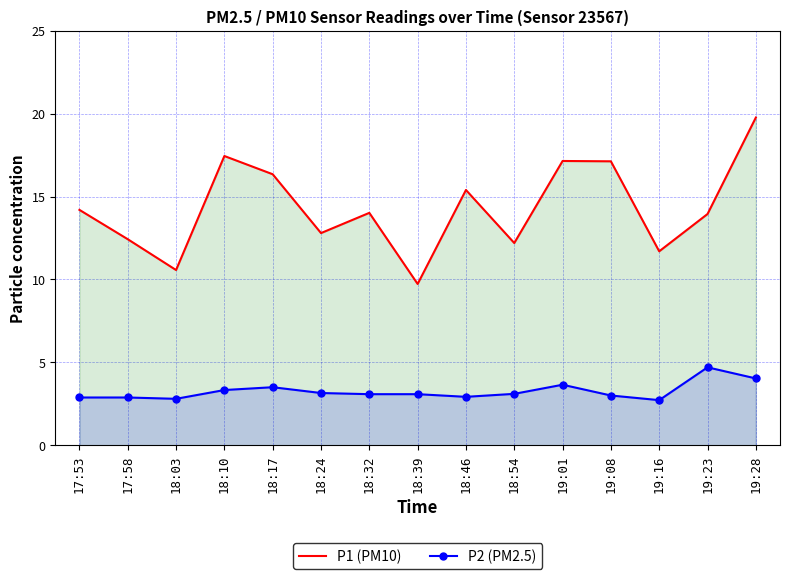

True or false: P2 (PM2.5) has a value of 2.6 at 19:28.

False